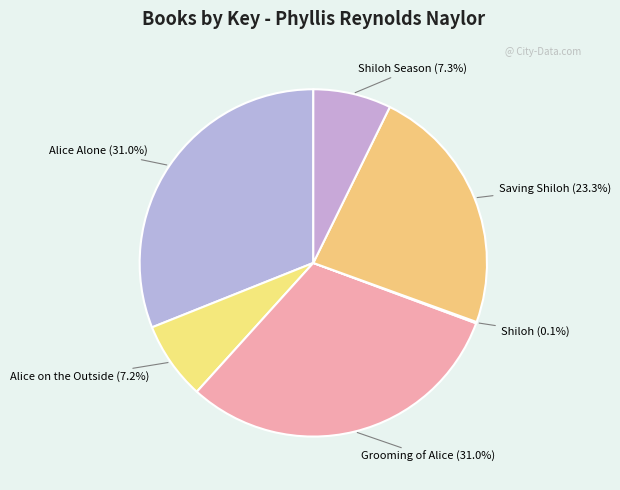

Approximately how many times larger is the value at Alice Alone compared to Grooming of Alice?

1.0